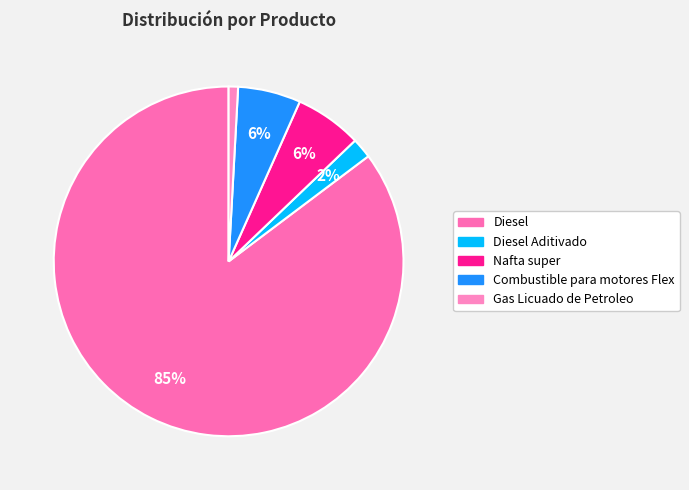

Rank the categories by value from lowest to highest.

Gas Licuado de Petroleo, Diesel Aditivado, Combustible para motores Flex, Nafta super, Diesel